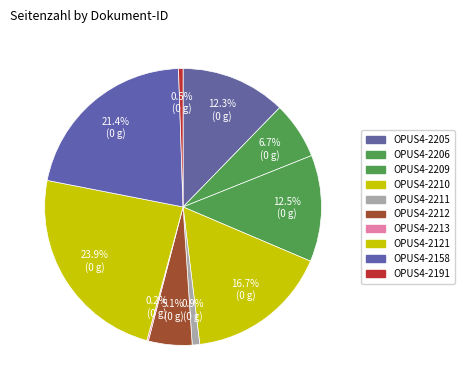

Do OPUS4-2213 and OPUS4-2191 together represent more than half of the pie?

No